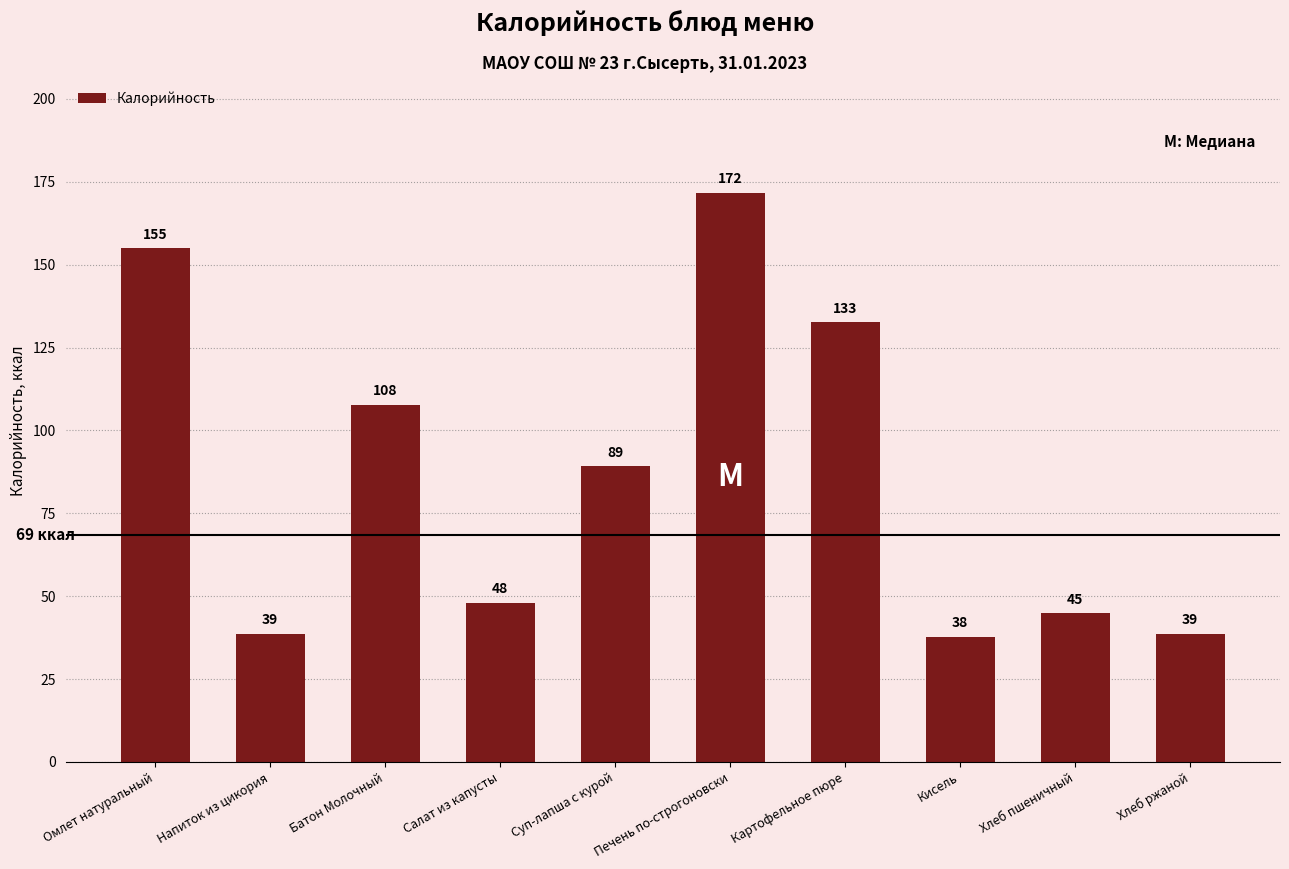

At which label is the value closest to 104?

Батон Молочный